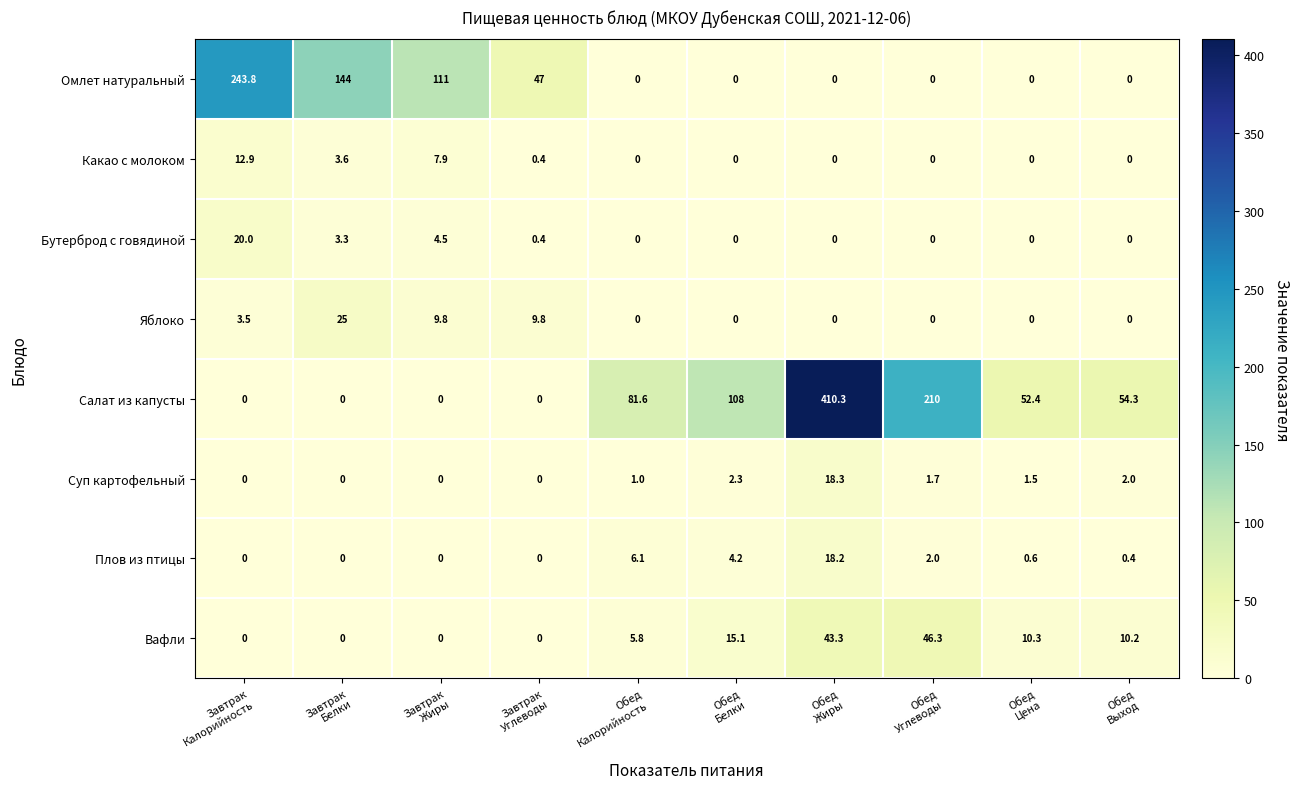

Which series has the largest total across all categories?

Салат из капусты